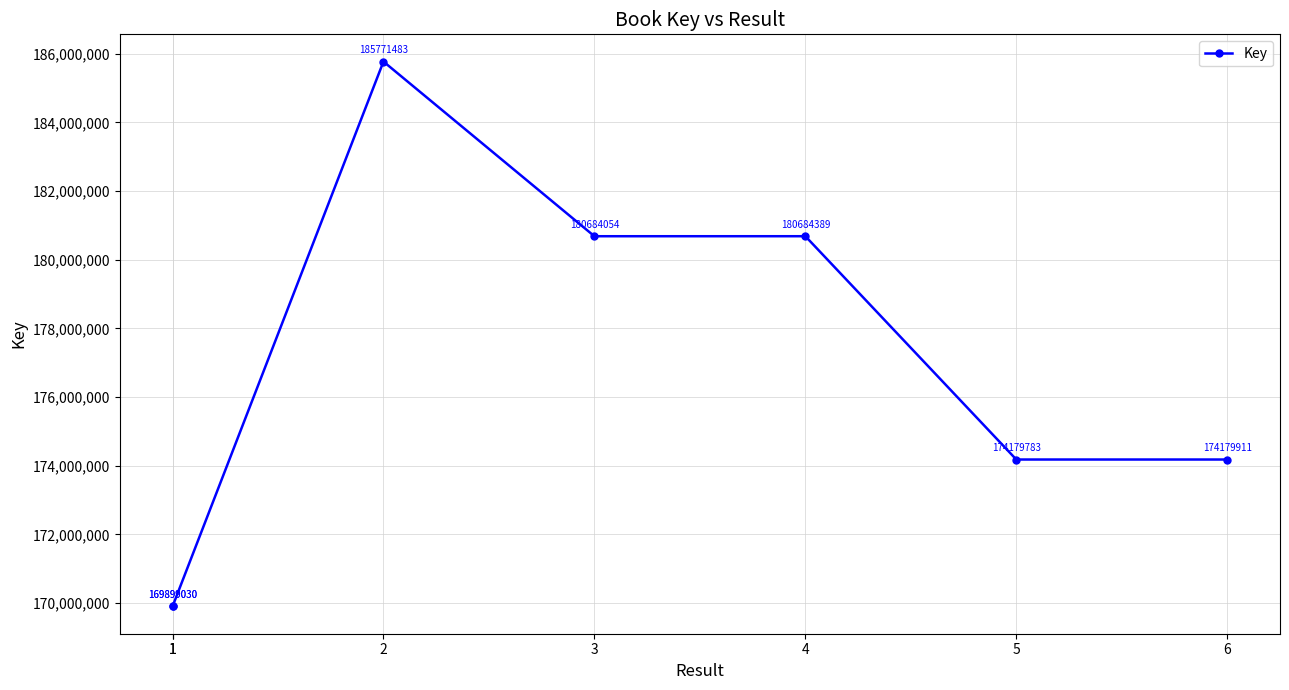

Rank the categories by value from highest to lowest.

2, 4, 3, 6, 5, 1, 1